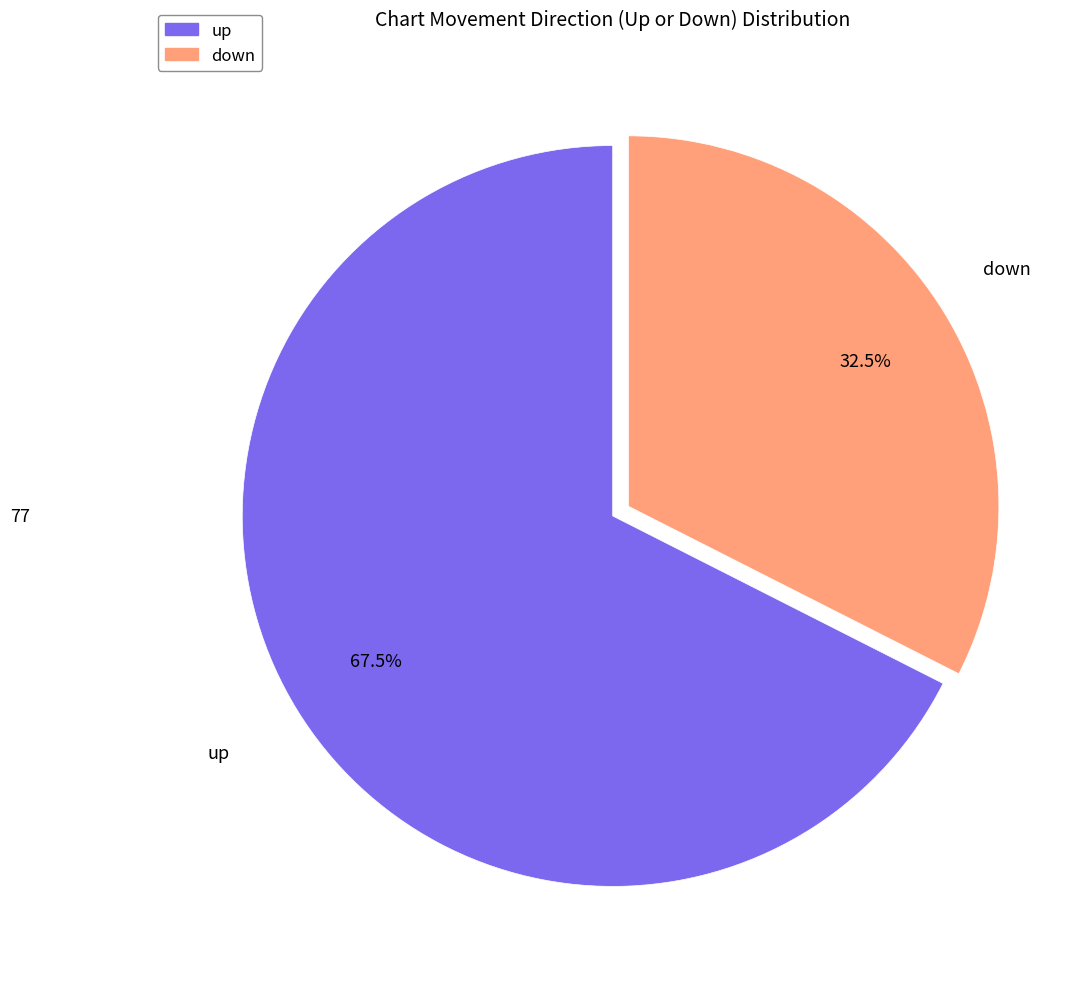

Does any single category account for the majority?

Yes